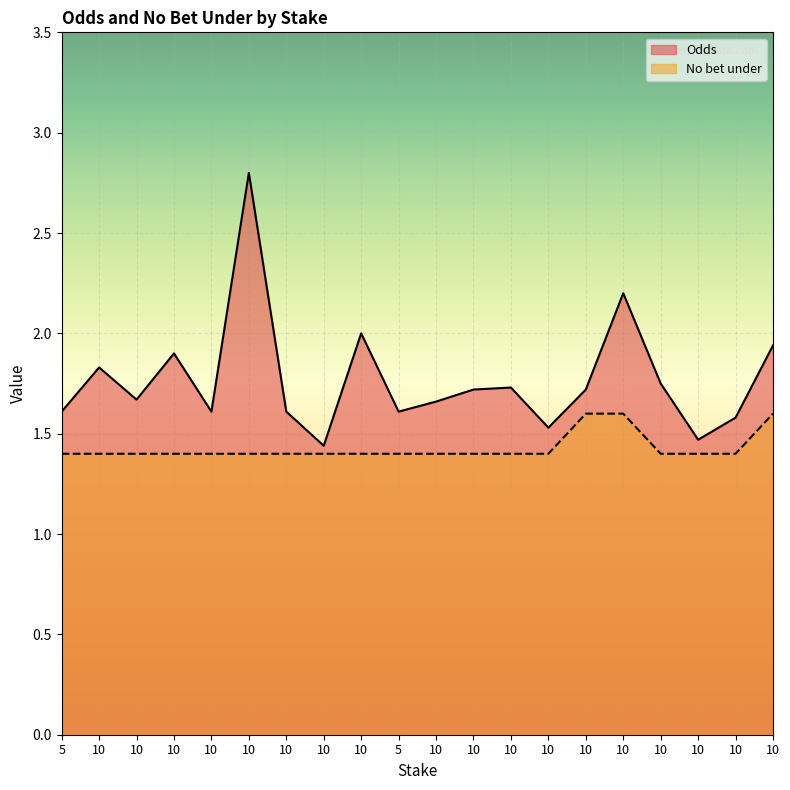

True or false: Odds has a value of 2.2 at 10.

True